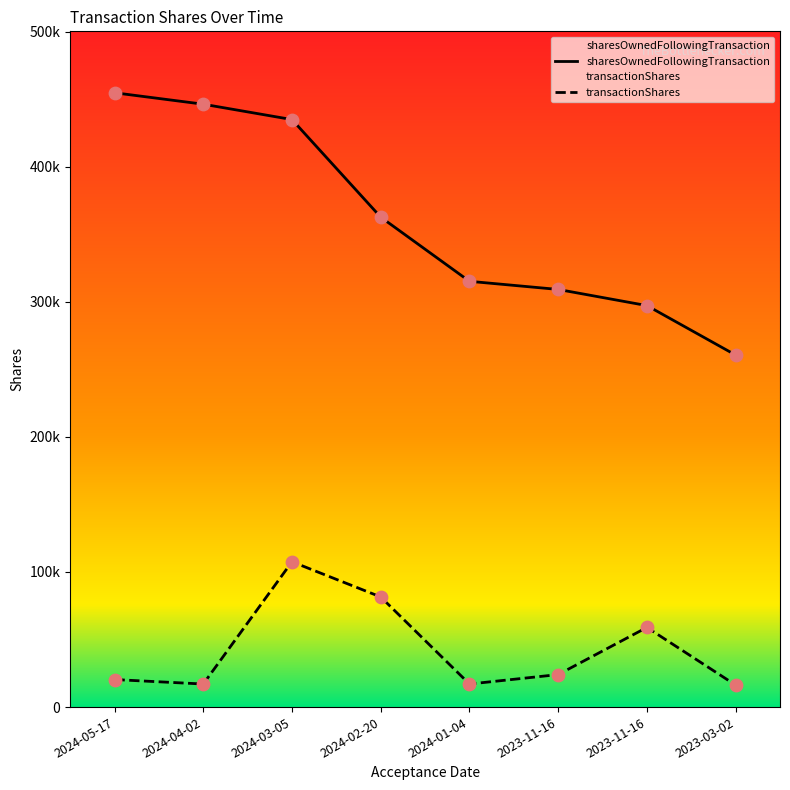

Which series has the largest total across all categories?

sharesOwnedFollowingTransaction